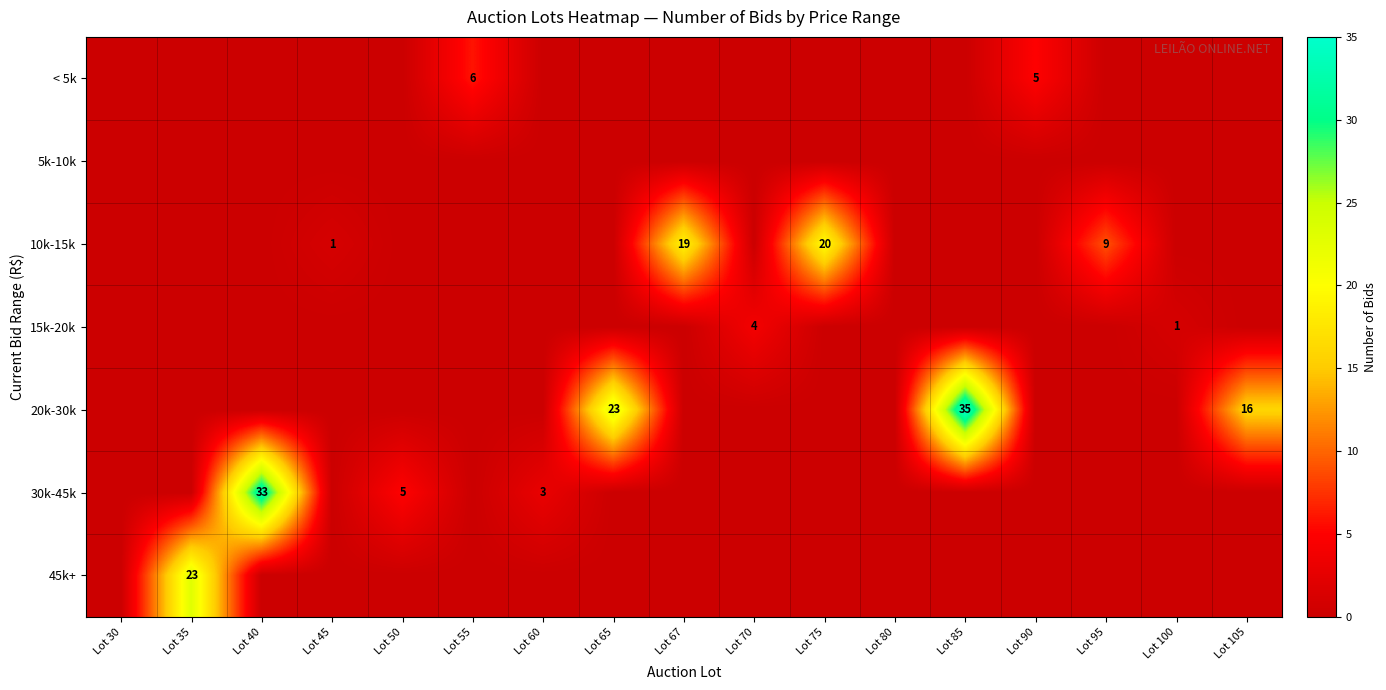

Is it true that 15k-20k equals 4 at Lot 70?

True